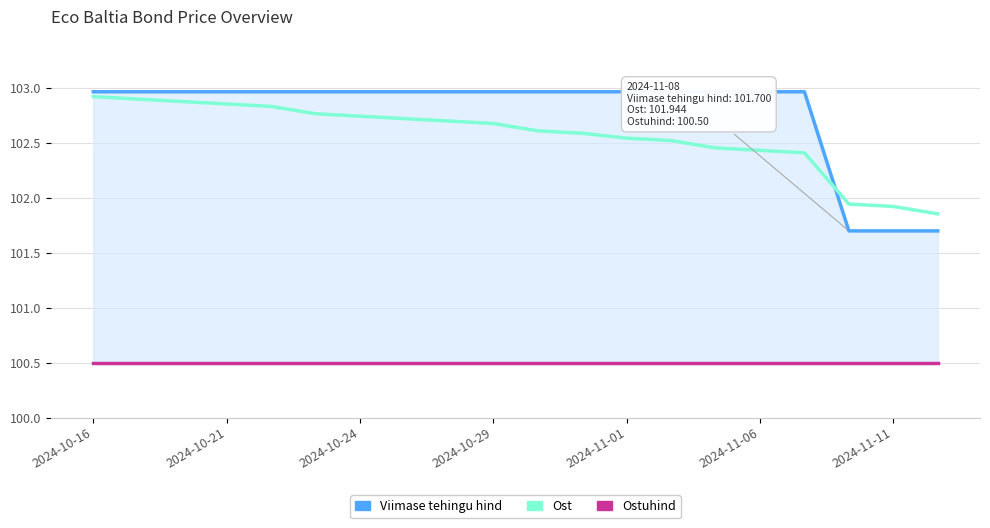

The value of Ostuhind at 2024-11-06 is 100.5. True or false?

True